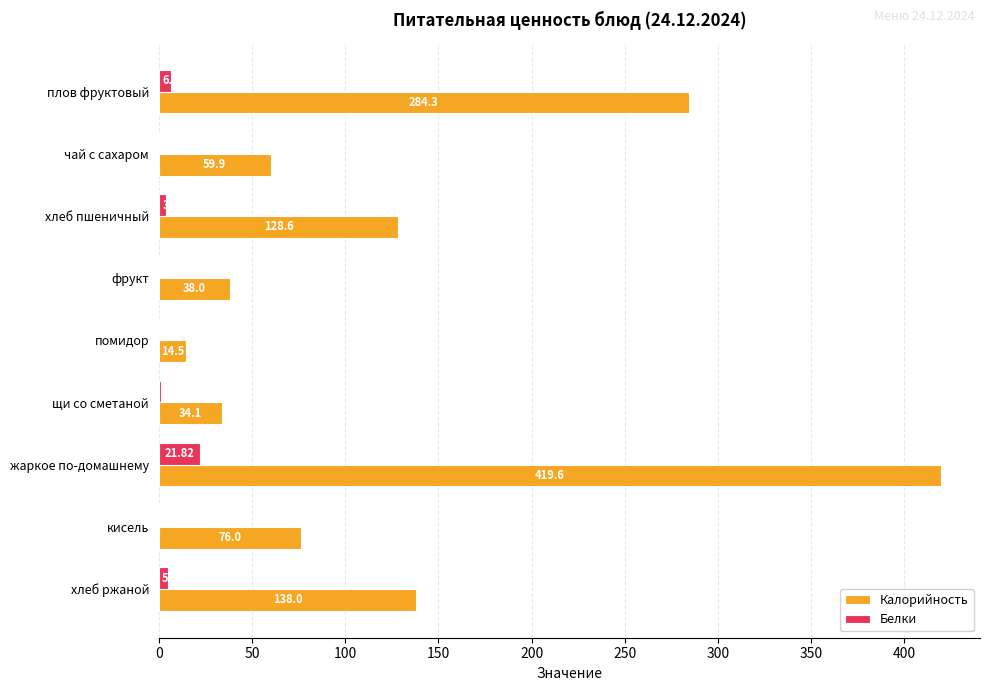

Which series changed the most between чай с сахаром and помидор?

Калорийность